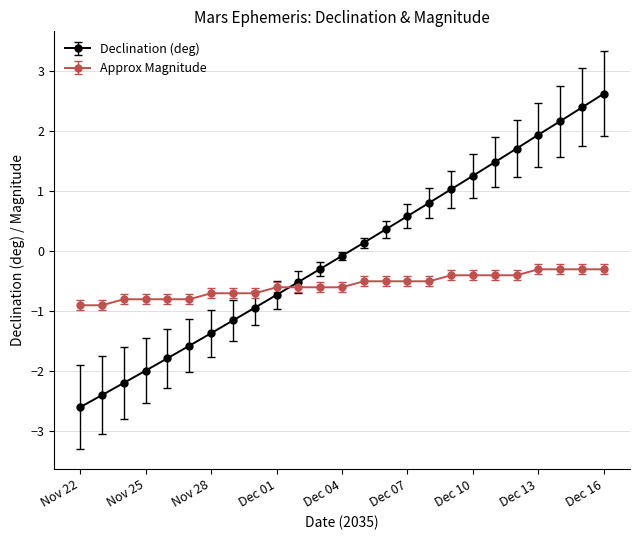

What is the value of the Declination (deg) point at the 8th from the left?

-1.2